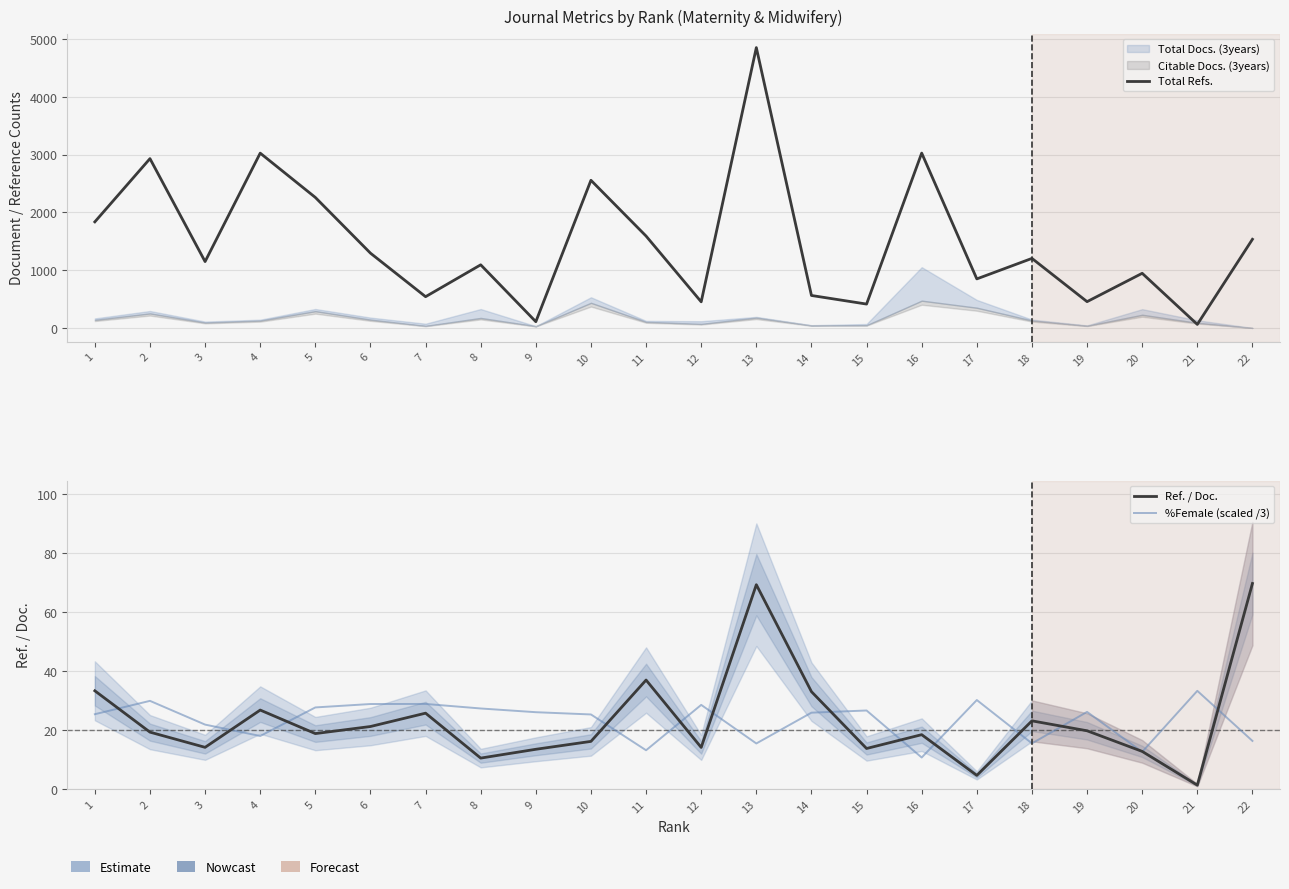

What is the maximum value shown in the chart?

4855.0